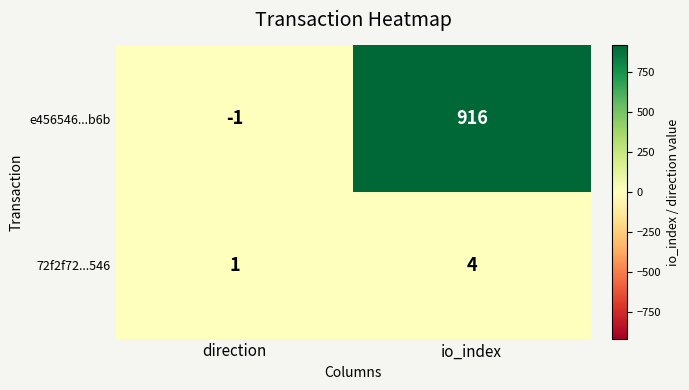

The e456546...b6b series shows 286 at io_index. True or false?

False